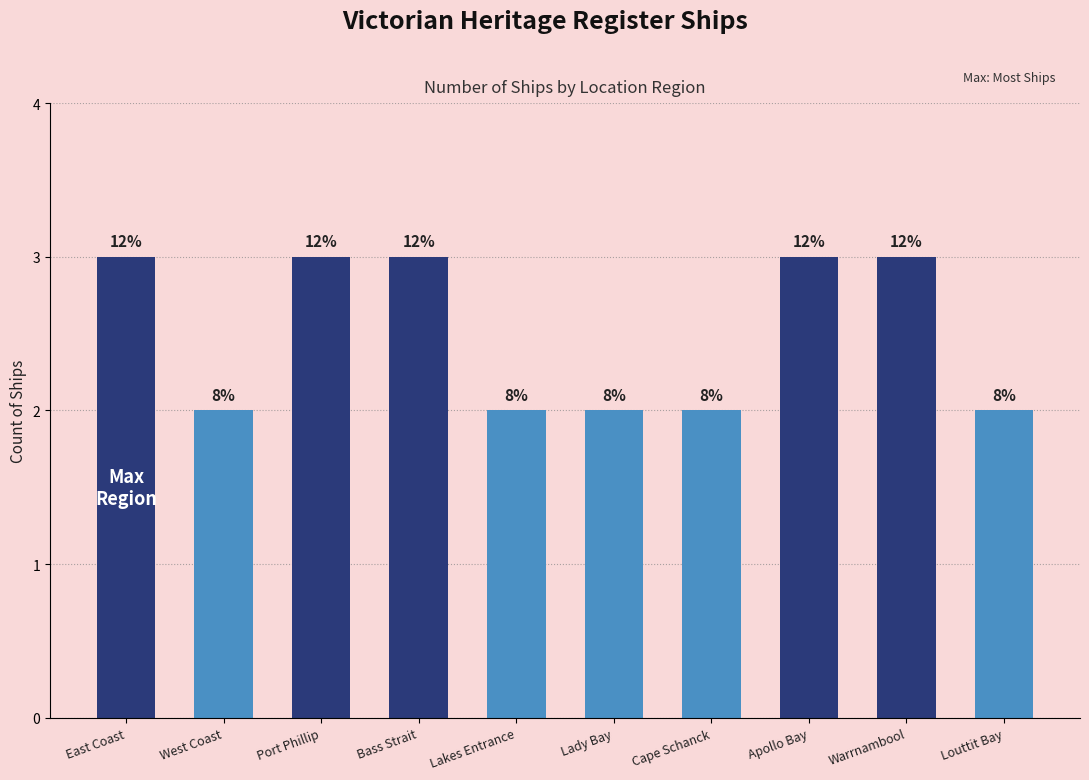

What is the sum of all values?

25